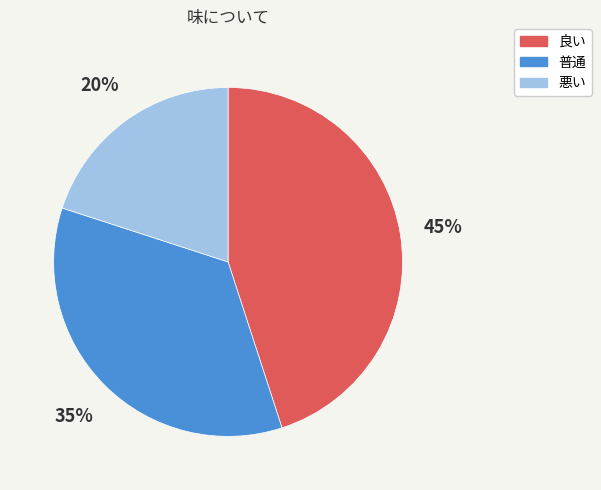

Is 悪い the majority of the pie?

No